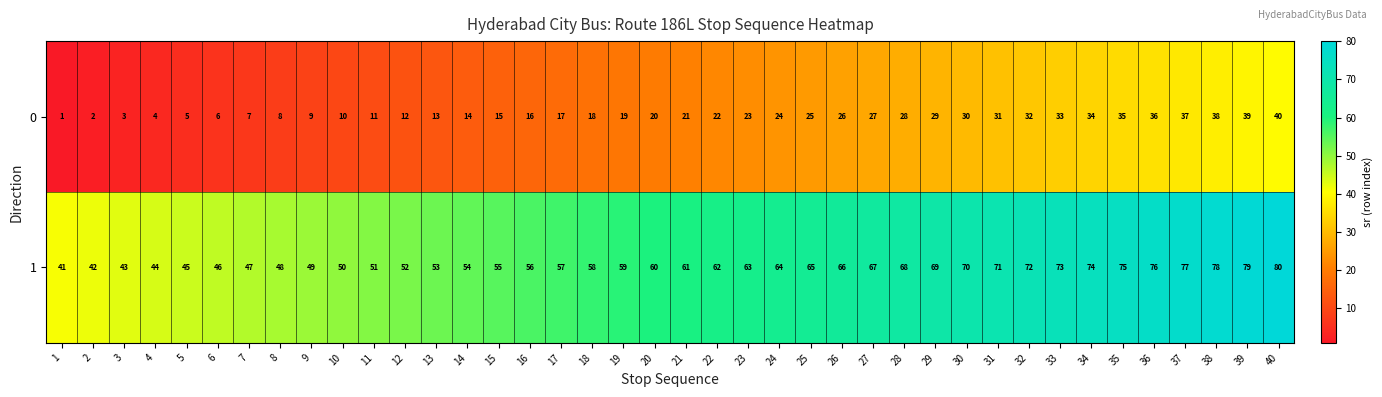

At 24, list the series in order from smallest to largest.

0, 1